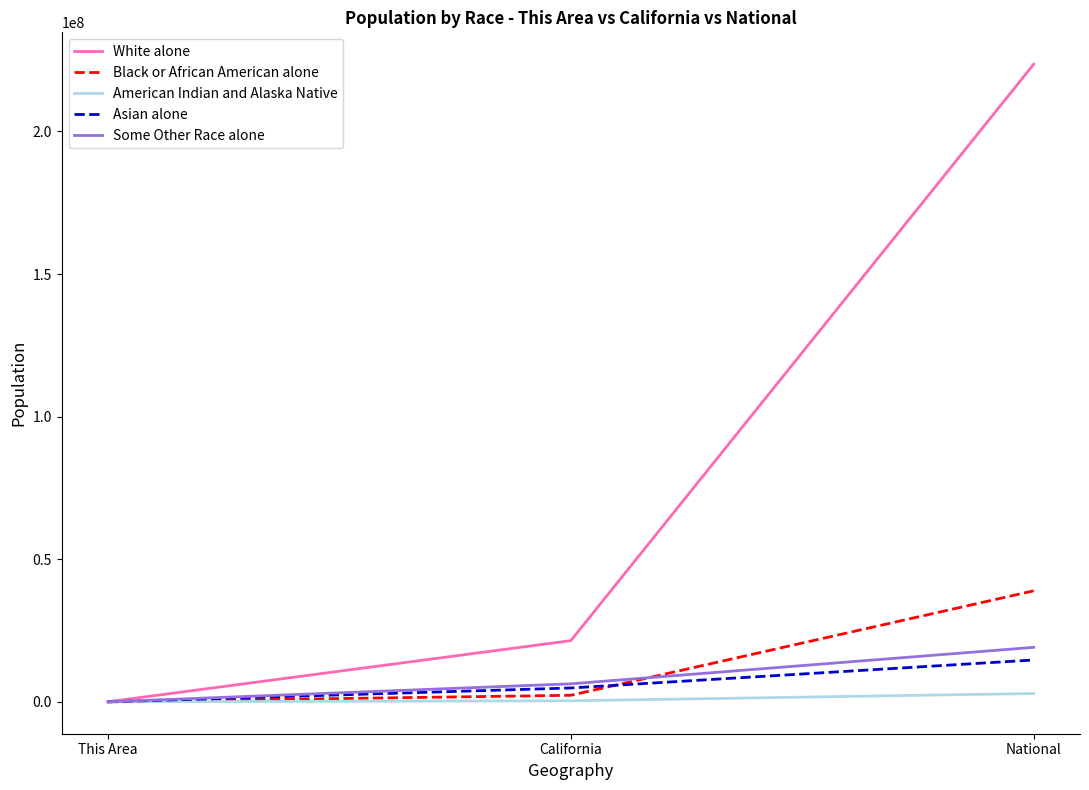

What is the sum of the Black or African American alone values at California and National?

41228391